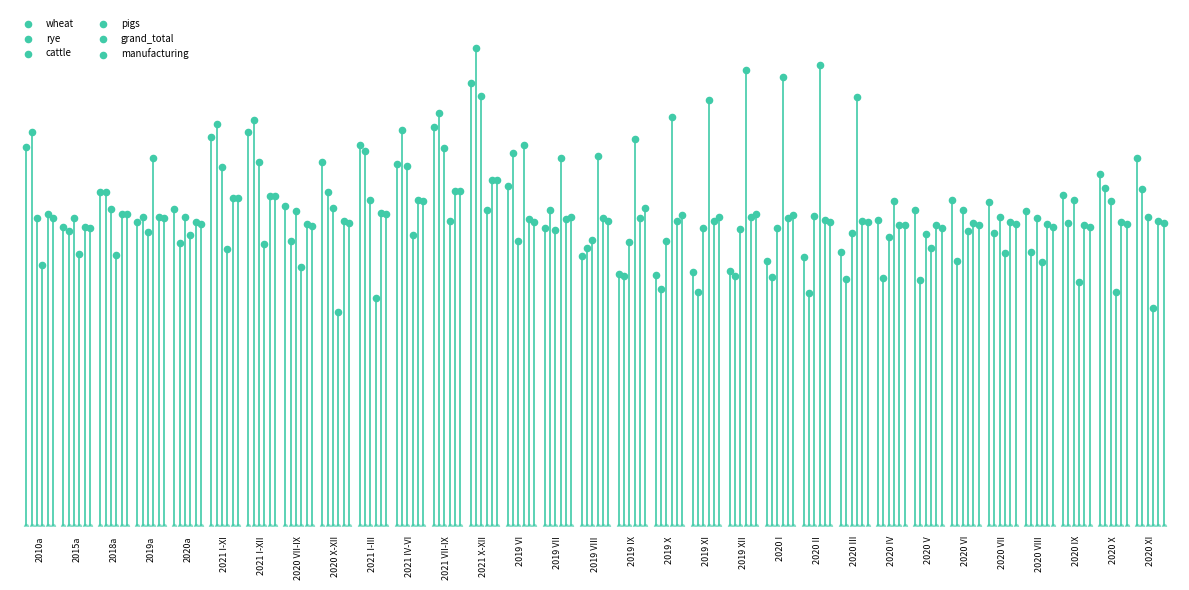

At how many categories does at least one series exceed 109?

22